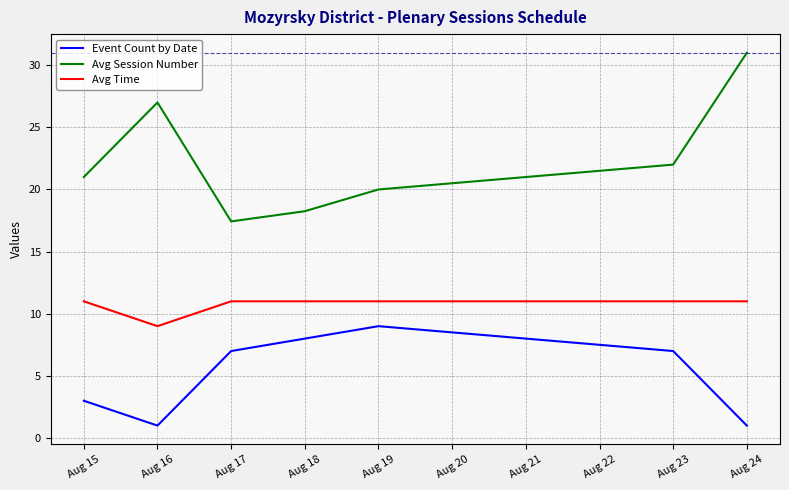

List the series in order of their peak value, highest first.

Avg Session Number, Avg Time, Event Count by Date